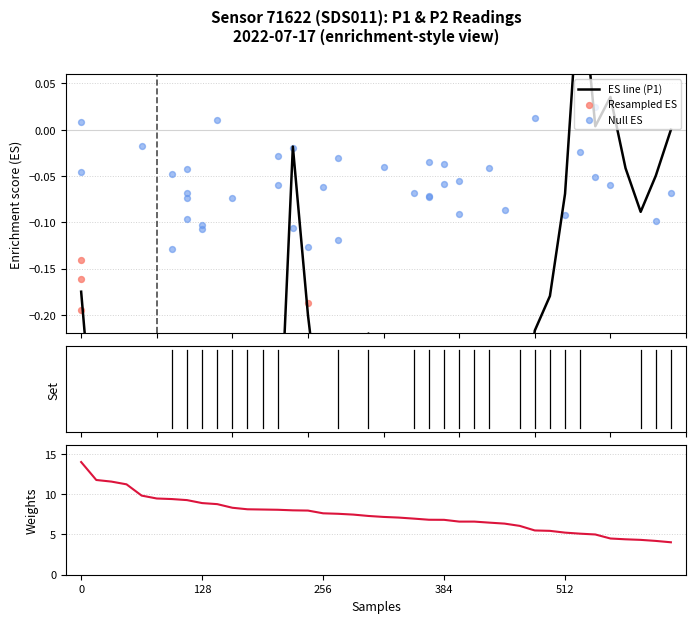

Which series reaches the maximum Y coordinate?

P1